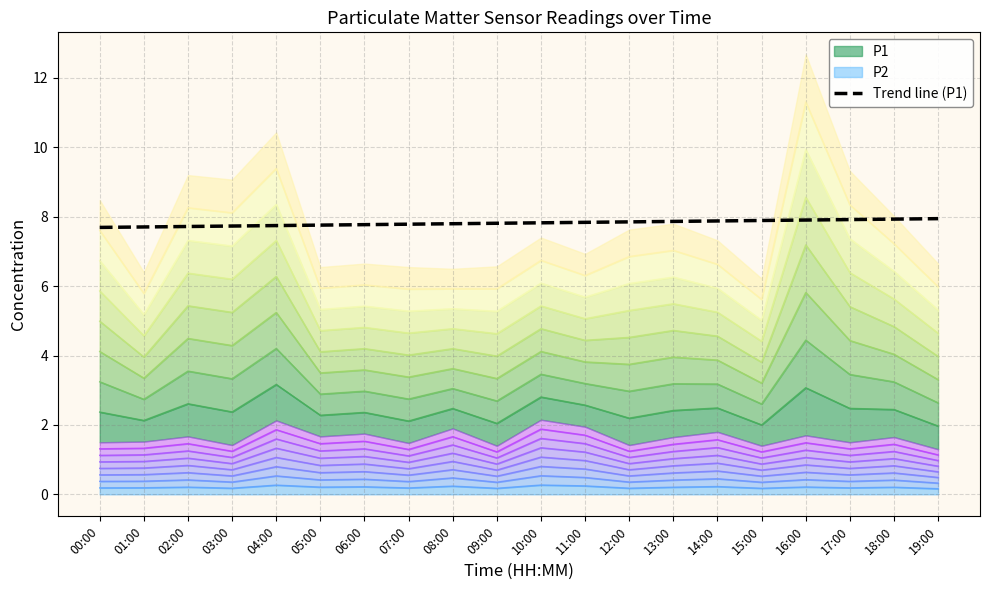

Reading left to right, extract all data points from this chart.

7.7	7.7	7.7	7.7	7.7	7.8	7.8	7.8	7.8	7.8	7.8	7.8	7.9	7.9	7.9	7.9	7.9	7.9	7.9	7.9